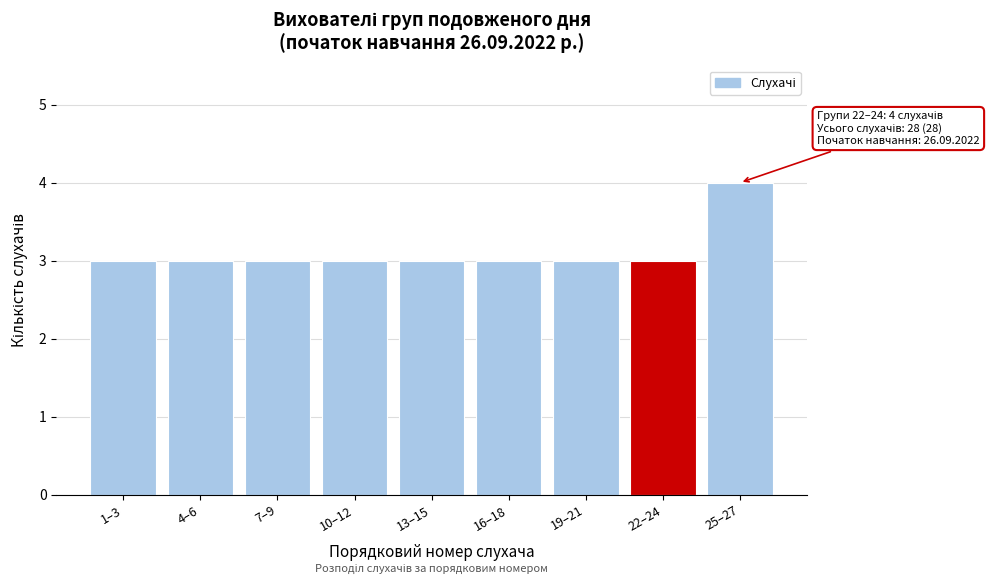

Reading right to left, list all the values displayed in this chart.

4	3	3	3	3	3	3	3	3